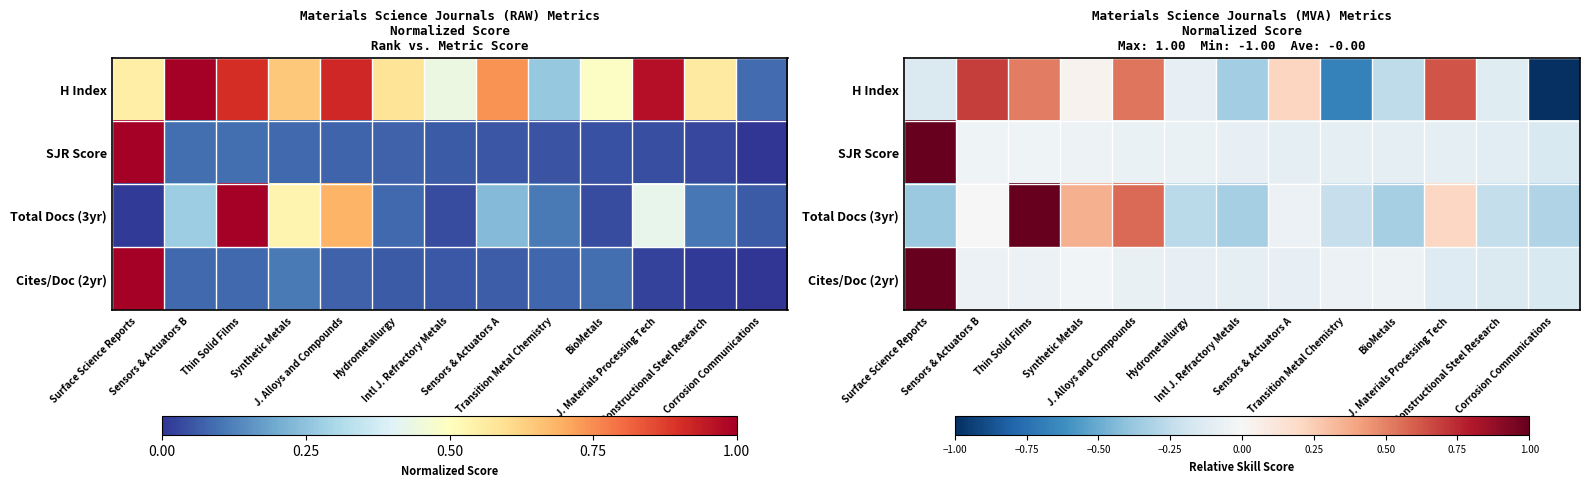

What is the difference between the Total Docs (3yr) values at Sensors & Actuators B and Intl J. Refractory Metals?

0.3